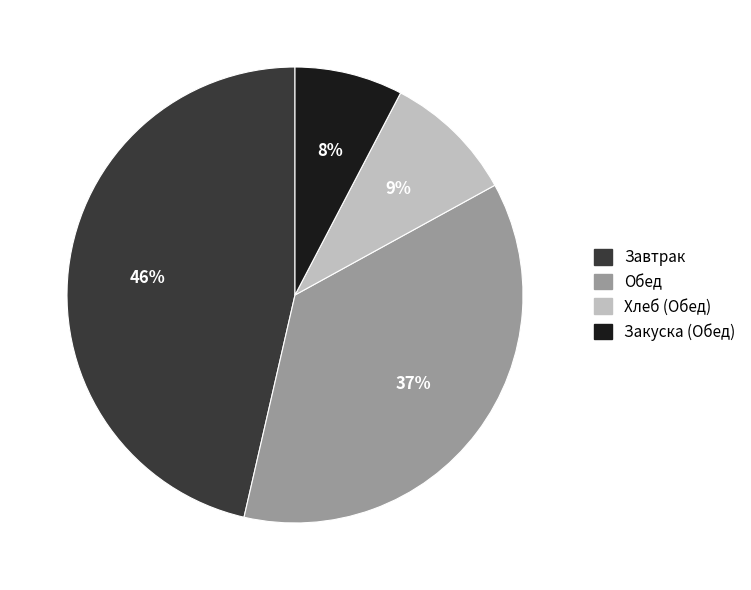

To the nearest percent, what is the average slice percentage?

25%